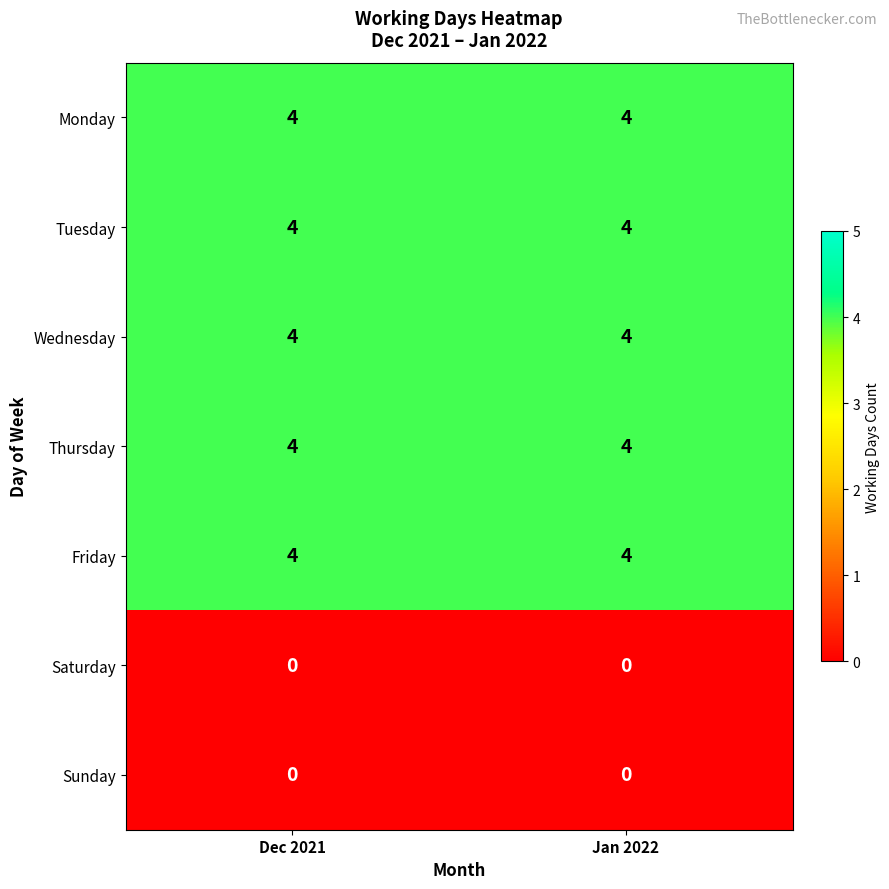

What is the total value across all series at Dec 2021?

20